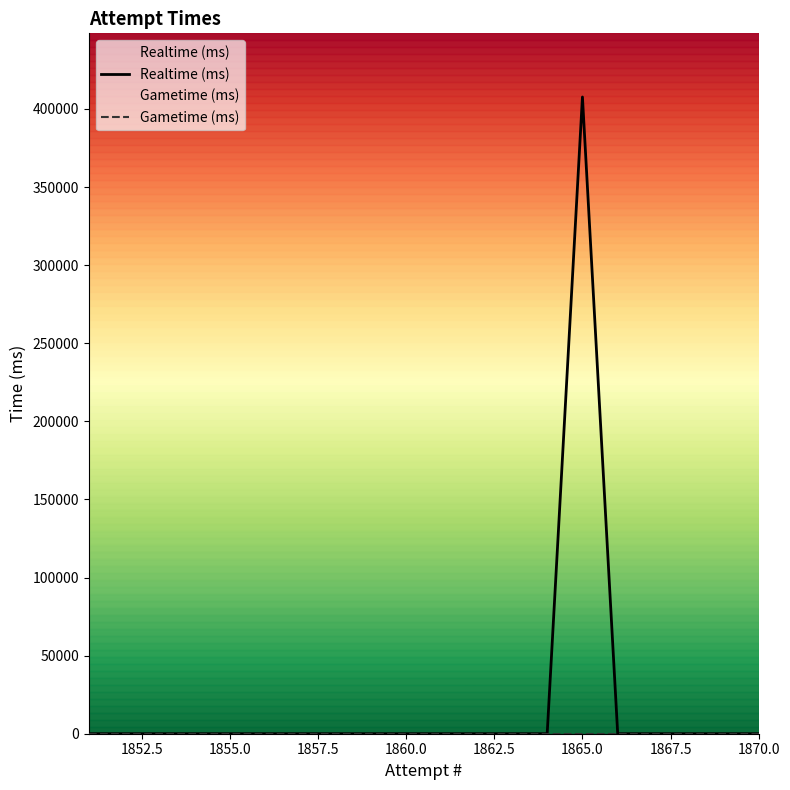

True or false: Gametime (ms) has more than 1 interior local peaks.

False